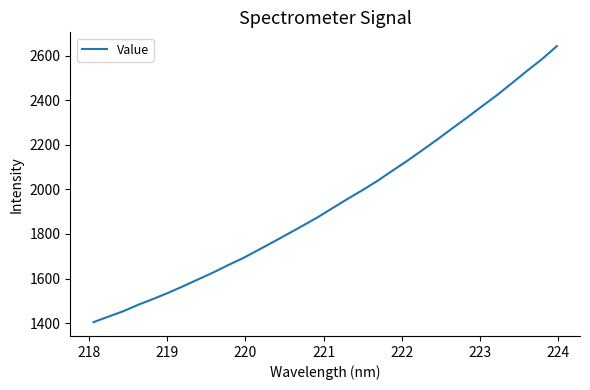

What is the greatest value displayed?

2643.3